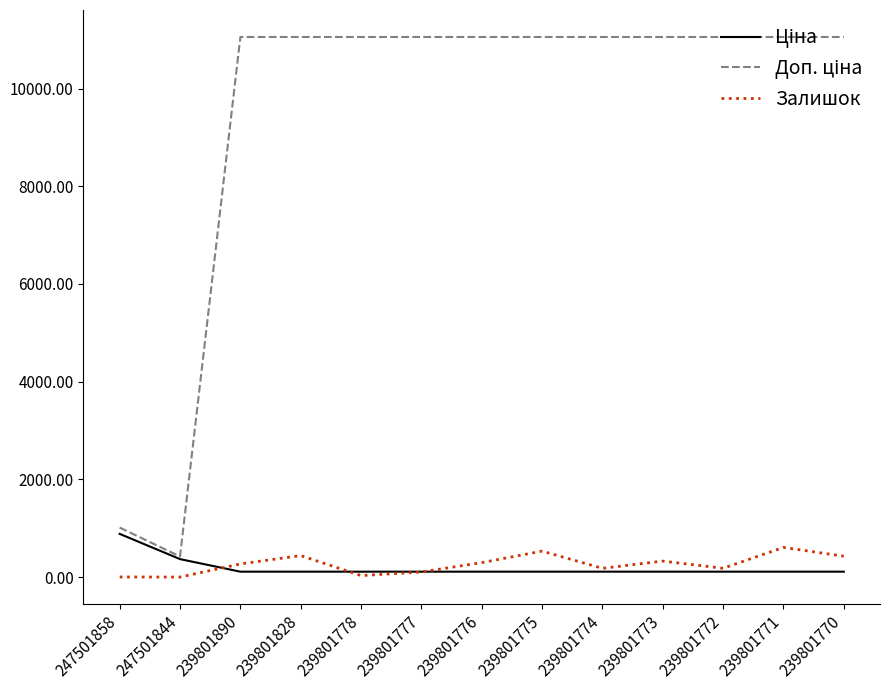

True or false: Залишок has a value of 440.0 at 239801828.

True